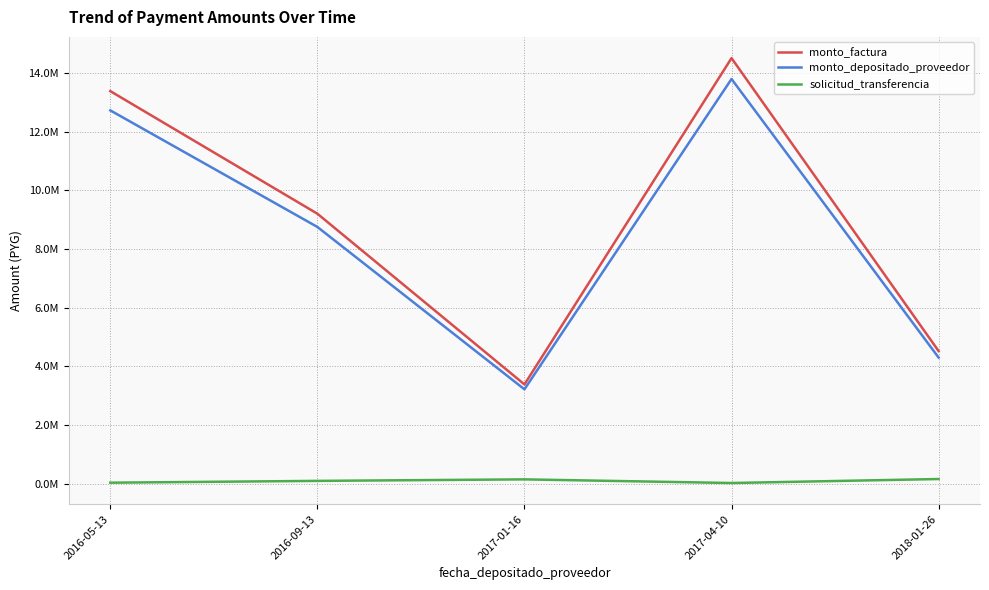

What is the difference between the solicitud_transferencia values at 2016-05-13 and 2017-01-16?

112814